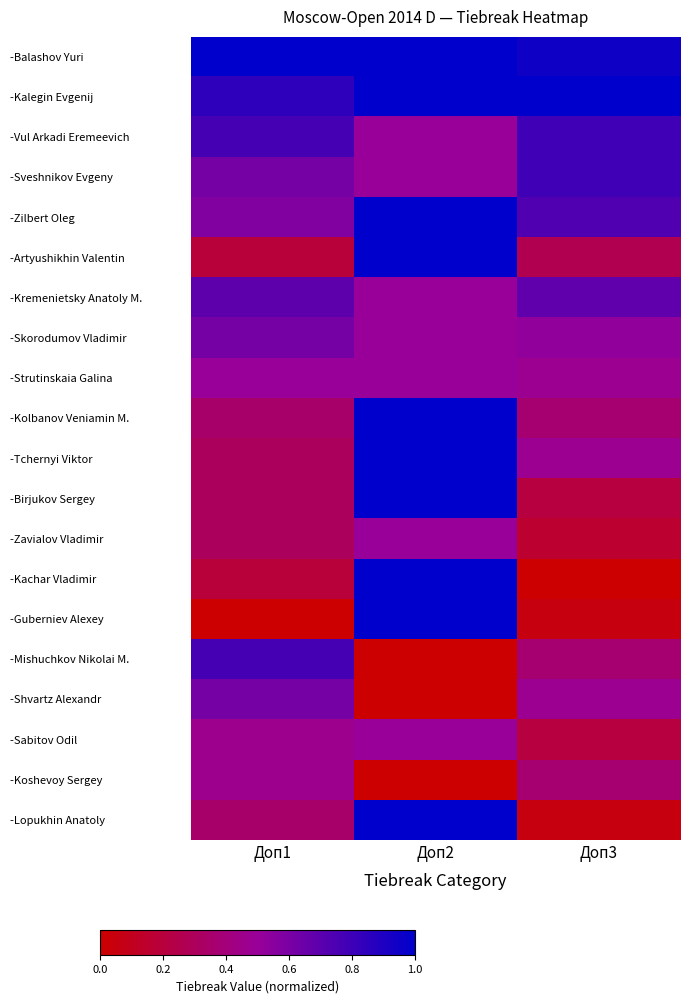

Rank the series at Доп3 from lowest to highest value.

-Kachar Vladimir, -Guberniev Alexey, -Lopukhin Anatoly, -Zavialov Vladimir, -Birjukov Sergey, -Sabitov Odil, -Artyushikhin Valentin, -Kolbanov Veniamin M., -Mishuchkov Nikolai M., -Koshevoy Sergey, -Strutinskaia Galina, -Tchernyi Viktor, -Shvartz Alexandr, -Skorodumov Vladimir, -Kremenietsky Anatoly M., -Zilbert Oleg, -Vul Arkadi Eremeevich, -Sveshnikov Evgeny, -Balashov Yuri, -Kalegin Evgenij